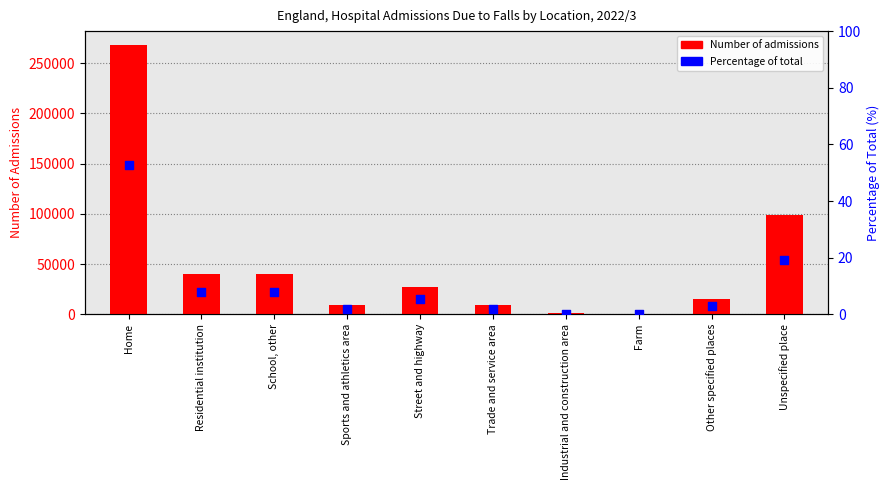

Is the value of Number of admissions at Farm greater than the value of Percentage of total (%) at Other specified places?

Yes